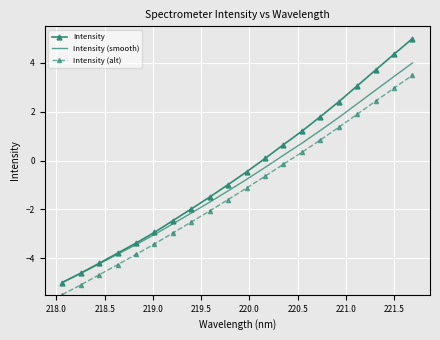

Which series has the largest range (max minus min)?

Intensity